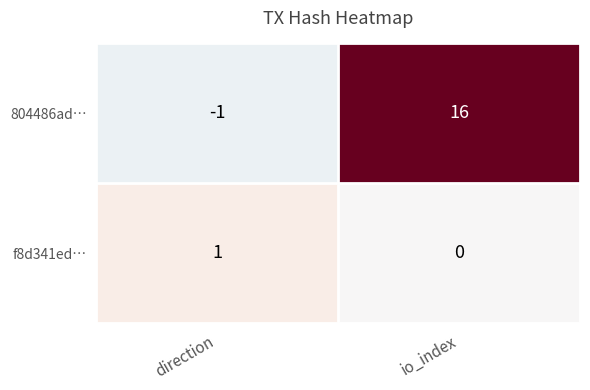

How many series are shown in this chart?

2